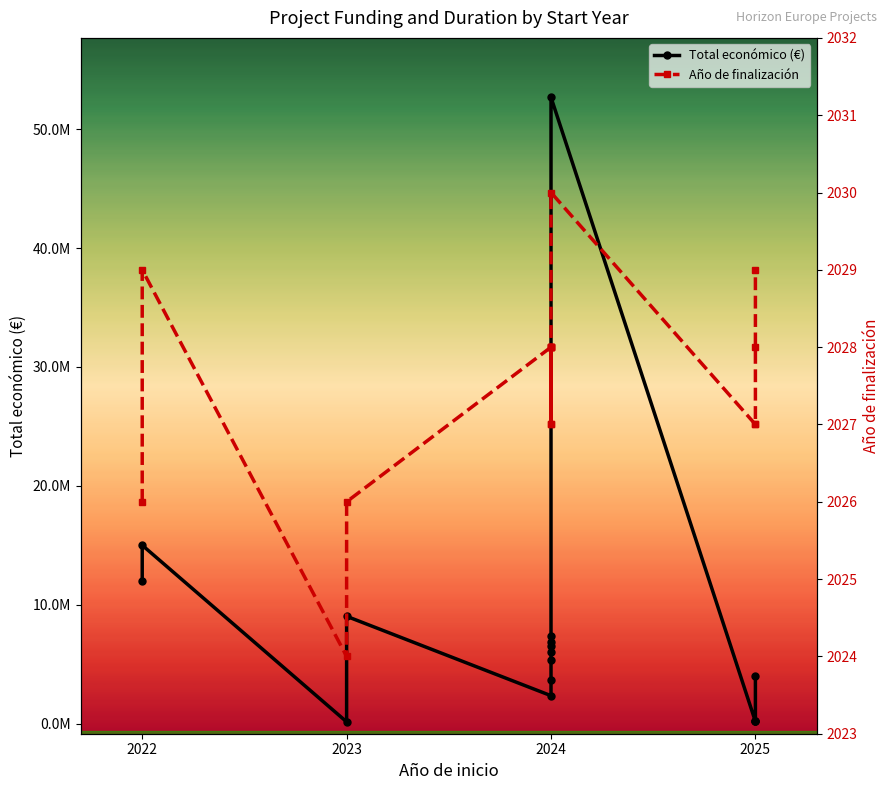

Where does the Total económico (€) series first go above 5996597?

2022